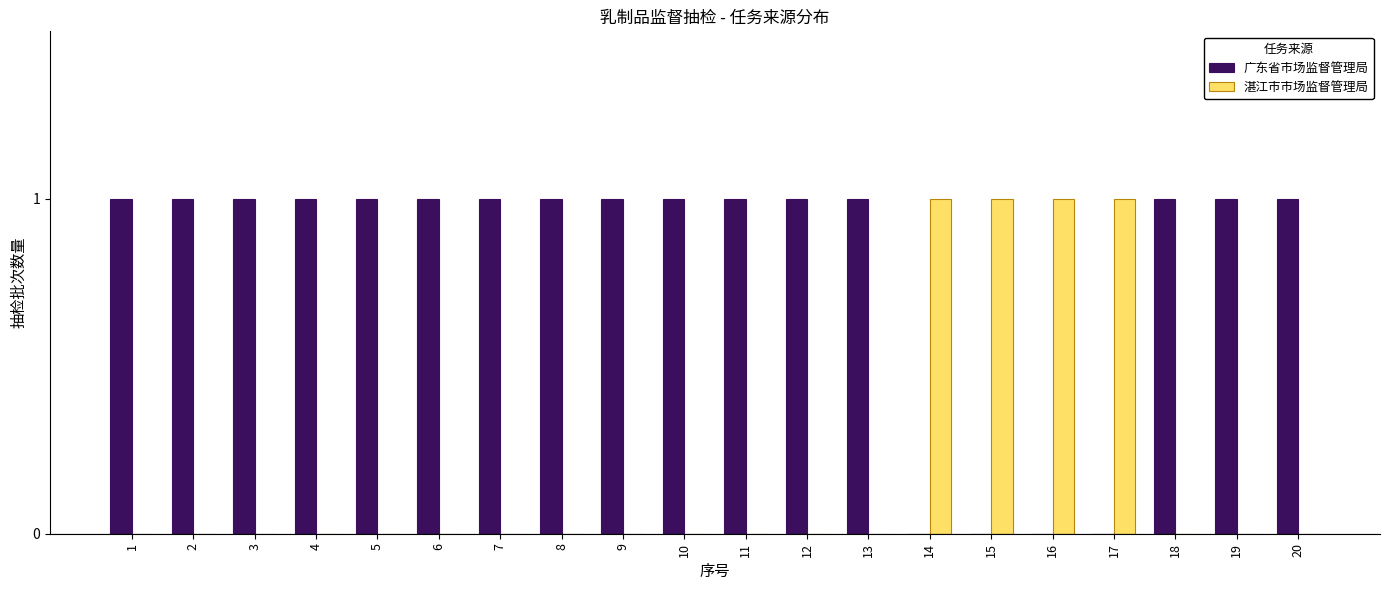

Which series has the largest total across all categories?

广东省市场监督管理局